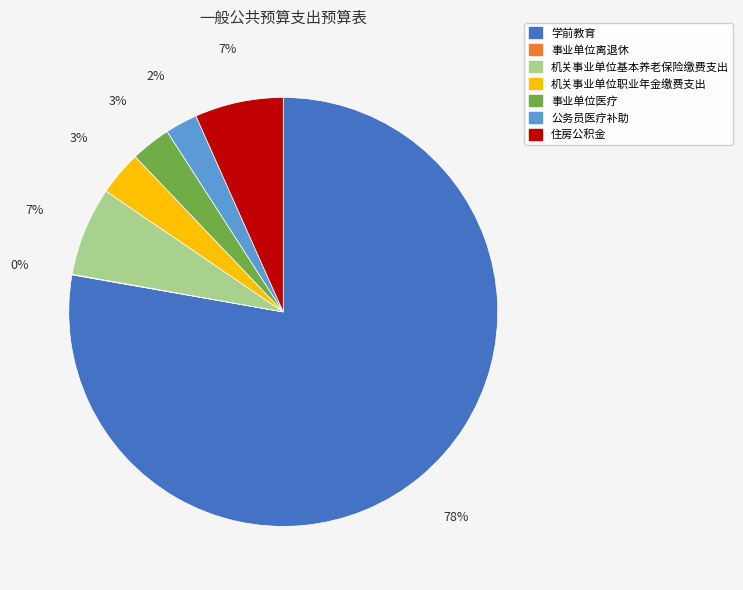

True or false: 机关事业单位基本养老保险缴费支出 accounts for 7% of the total.

True